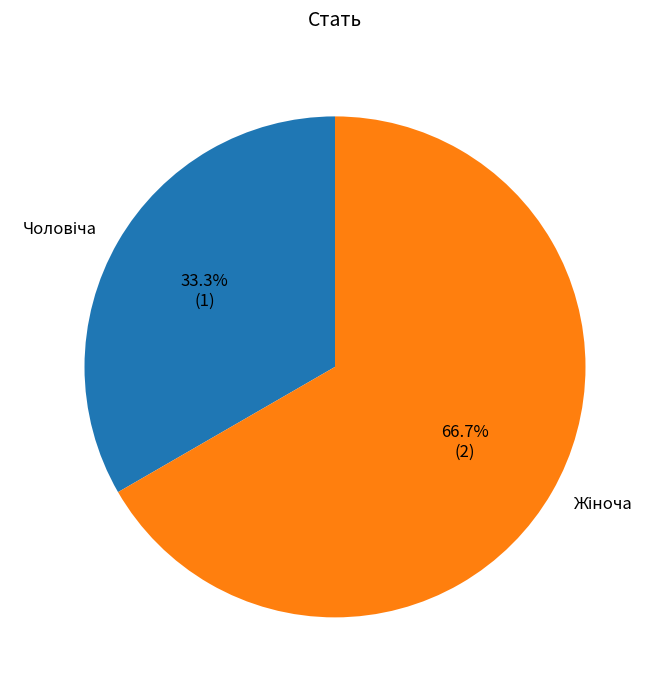

Count the number of slices in the pie.

2